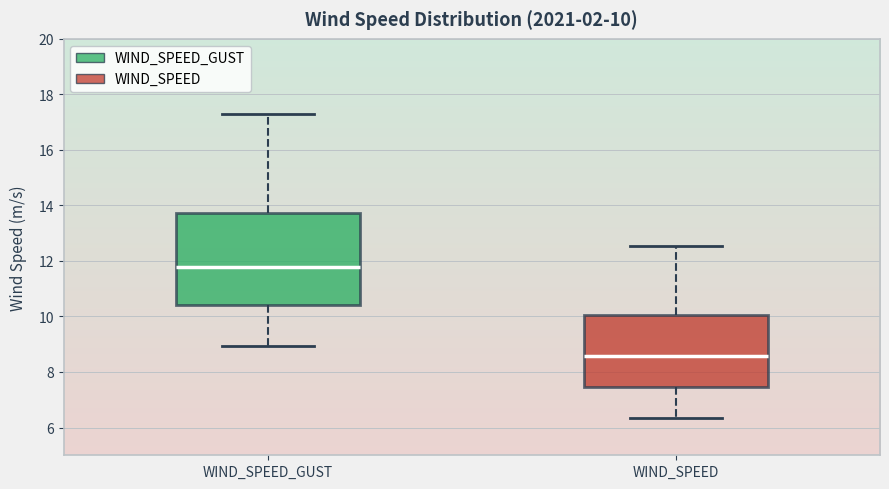

Which box is the tallest, from its lower edge to its upper edge?

WIND_SPEED_GUST